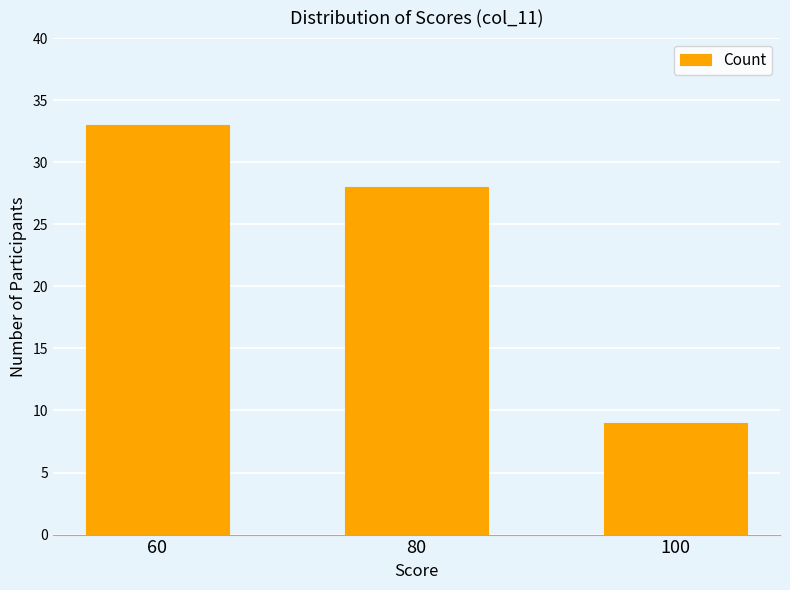

List the labels in order of value, smallest first.

100, 80, 60